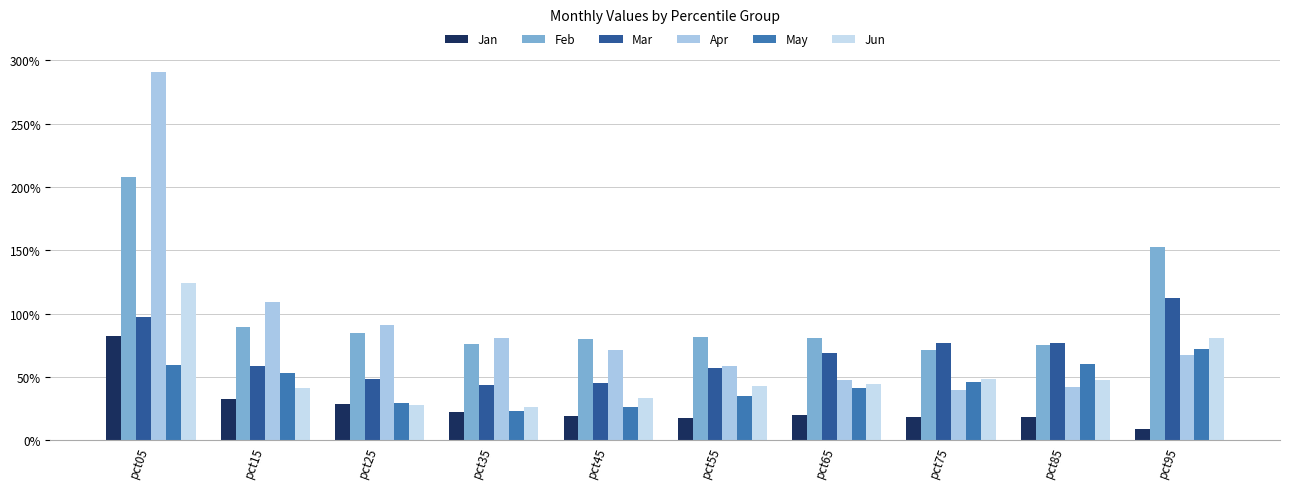

Rank the categories by May value from lowest to highest.

pct35, pct45, pct25, pct55, pct65, pct75, pct15, pct05, pct85, pct95